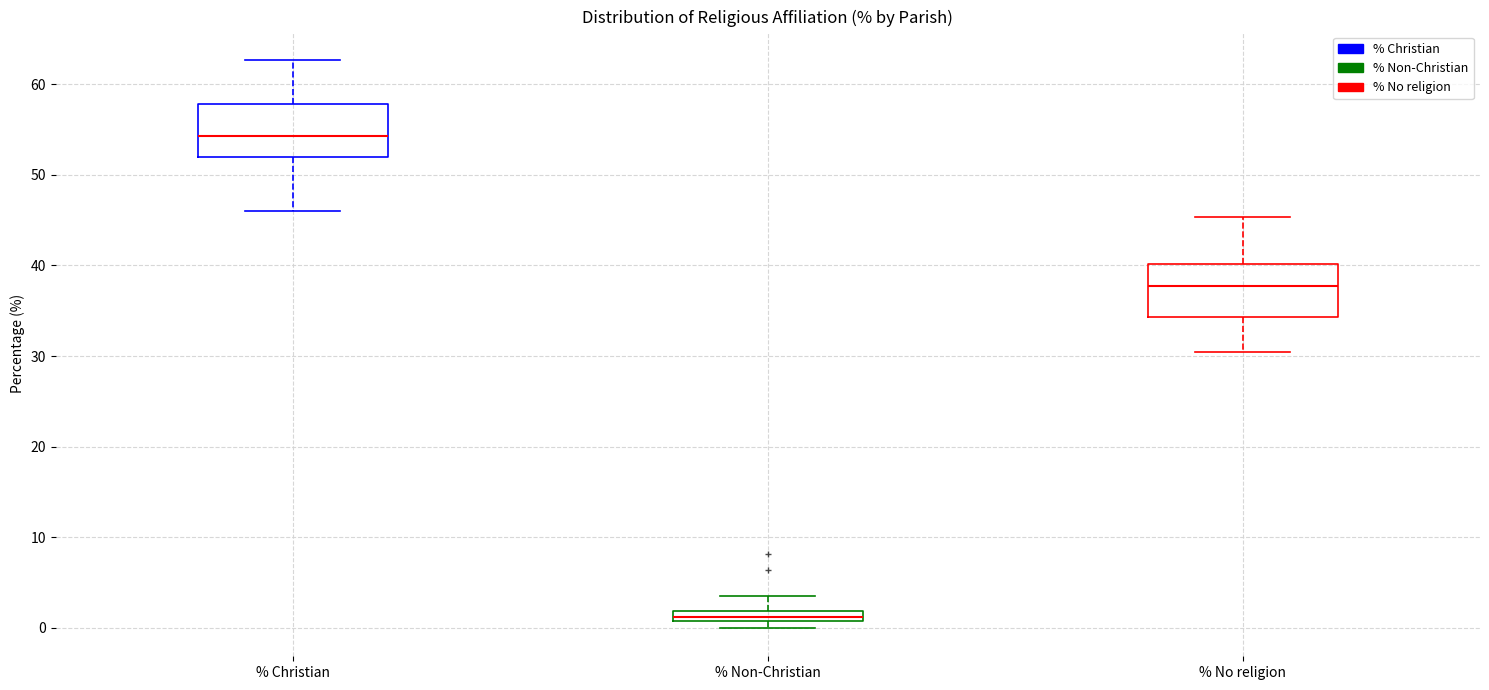

Where is the lower edge of the box for % Christian on the y-axis? The values are not printed on the chart, so give them approximately, as read against the axis.

52